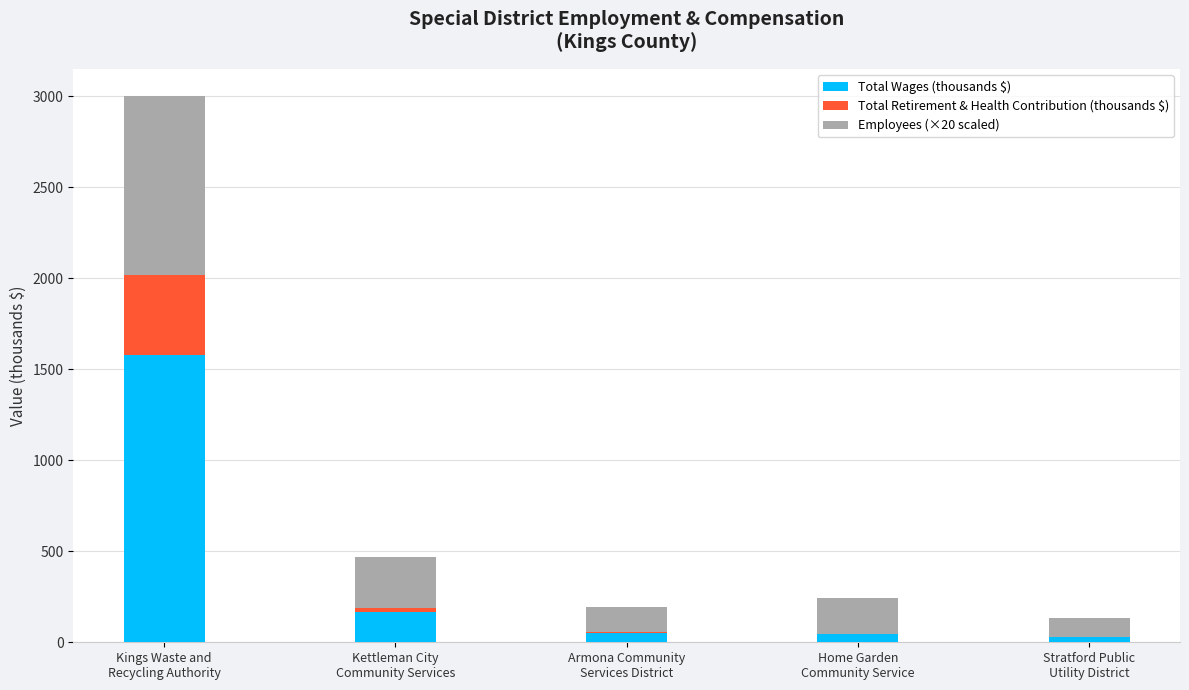

What is the maximum value for Total Wages (thousands $)?

1576.5